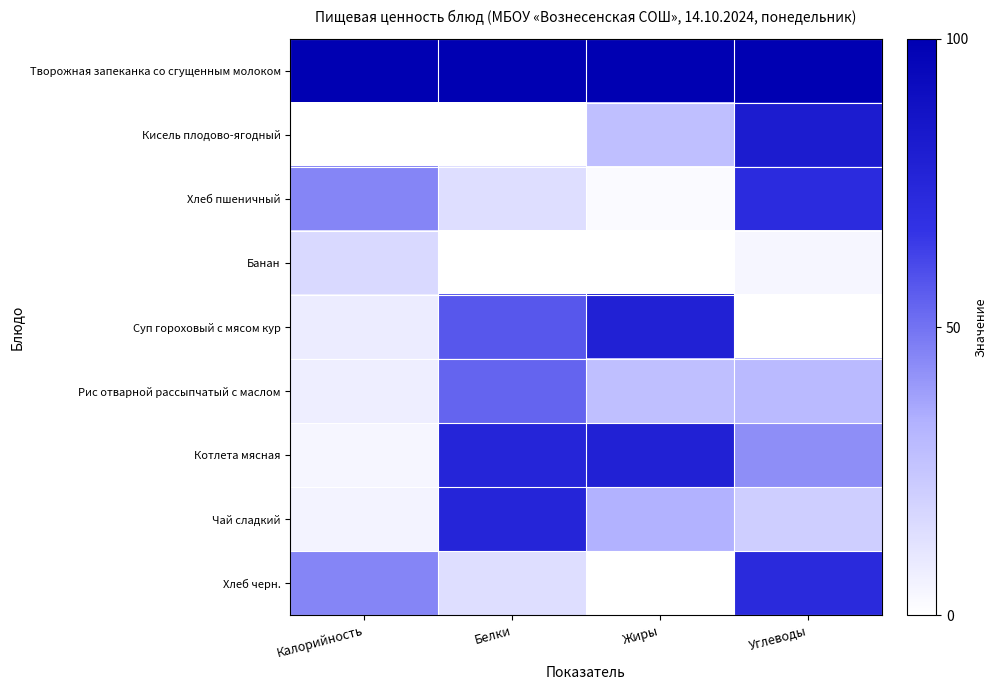

Reading left to right, transcribe all the data shown in this chart.

Творожная запеканка со сгущенным молоком: Калорийность=100.0	Белки=100.0	Жиры=100.0	Углеводы=100.0
Кисель плодово-ягодный: Калорийность=0.0	Белки=0.0	Жиры=27.8	Углеводы=81.2
Хлеб пшеничный: Калорийность=45.0	Белки=14.3	Жиры=2.3	Углеводы=71.2
Банан: Калорийность=16.8	Белки=0.0	Жиры=0.0	Углеводы=4.3
Суп гороховый с мясом кур: Калорийность=8.2	Белки=57.1	Жиры=77.8	Углеводы=0.0
Рис отварной рассыпчатый с маслом: Калорийность=7.1	Белки=53.6	Жиры=27.8	Углеводы=29.9
Котлета мясная: Калорийность=3.9	Белки=75.0	Жиры=77.8	Углеводы=42.7
Чай сладкий: Калорийность=5.4	Белки=75.0	Жиры=33.3	Углеводы=21.4
Хлеб черн.: Калорийность=45.0	Белки=14.3	Жиры=0.0	Углеводы=72.6